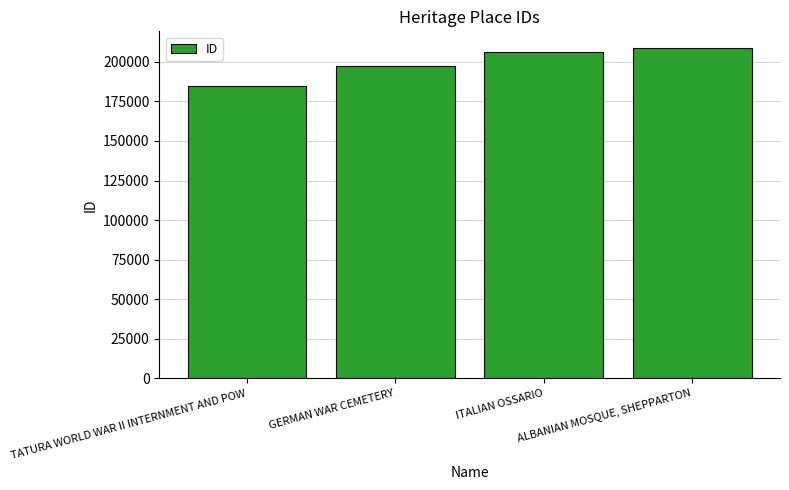

What is the label of the 4th bar from the right?

TATURA WORLD WAR II INTERNMENT AND POW